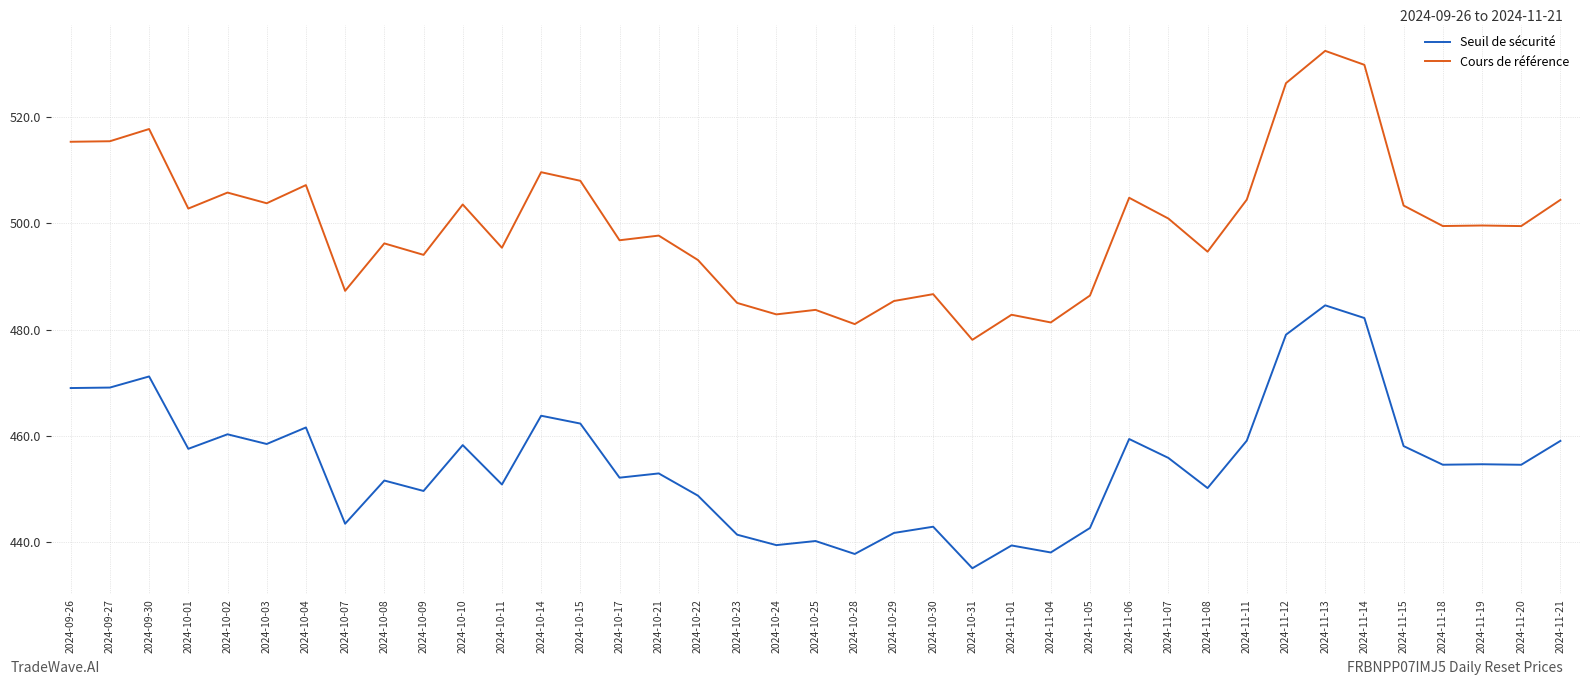

What is the difference between the maximum and minimum values in the Cours de référence series?

54.4